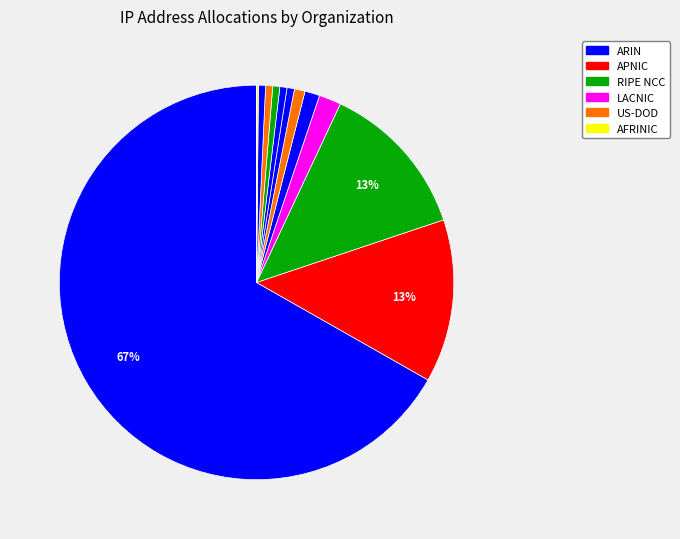

Is there any slice that represents more than half of the pie?

Yes